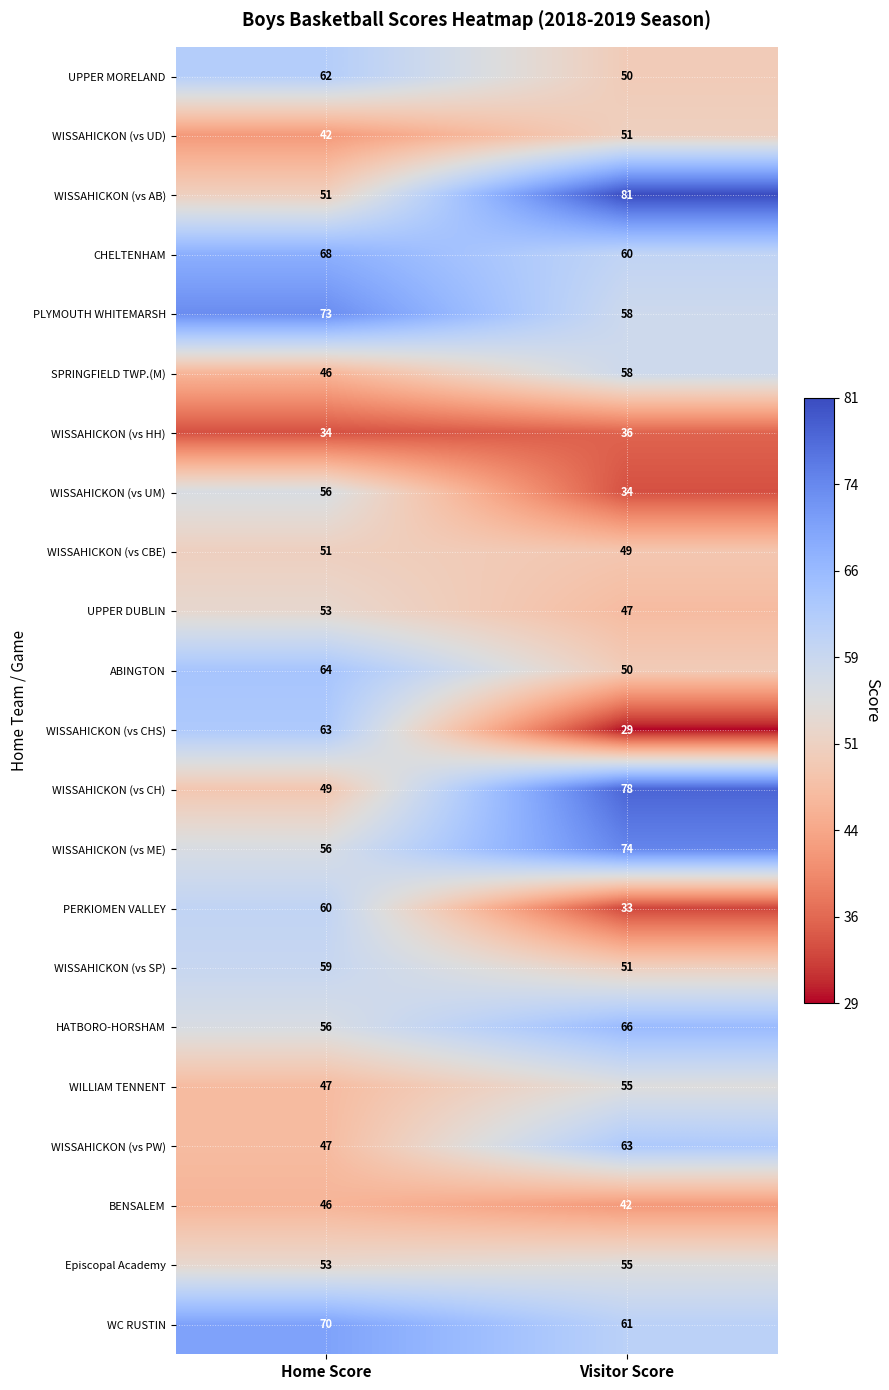

At which label is WILLIAM TENNENT closest to 51?

Home Score